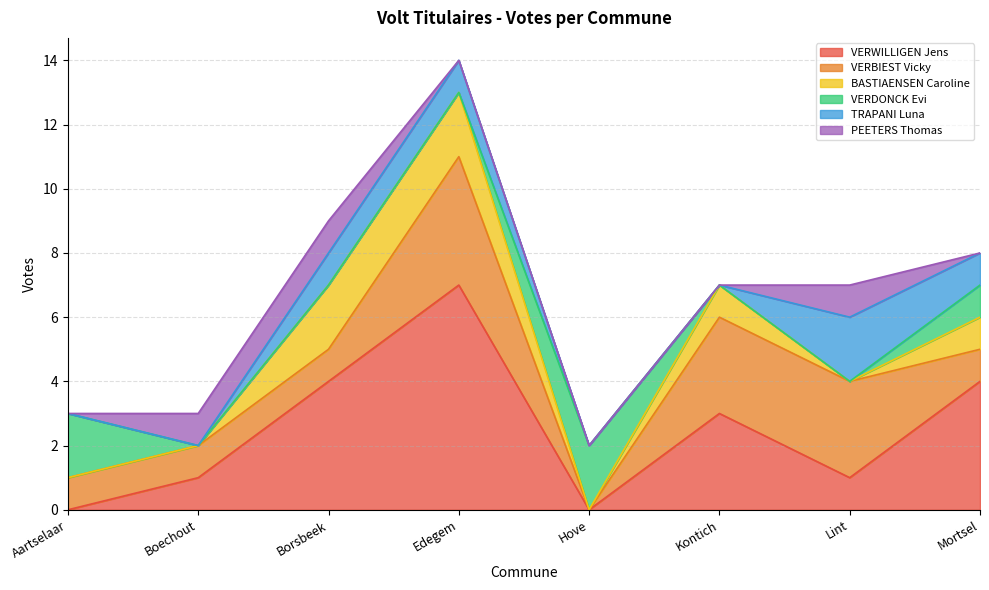

Is the value of PEETERS Thomas at Hove greater than the value of VERBIEST Vicky at Kontich?

No